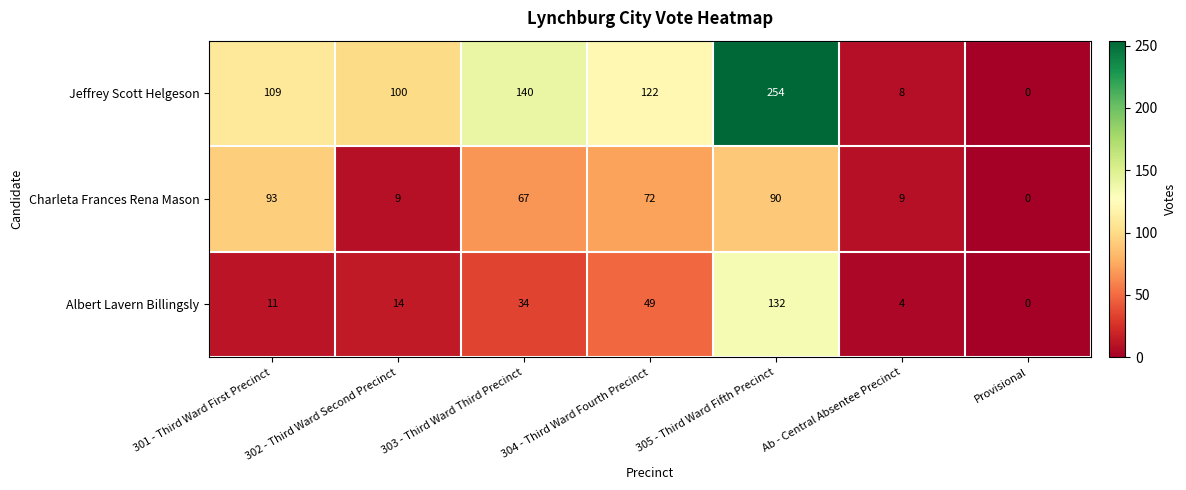

At which label is Albert Lavern Billingsly closest to 66?

304 - Third Ward Fourth Precinct